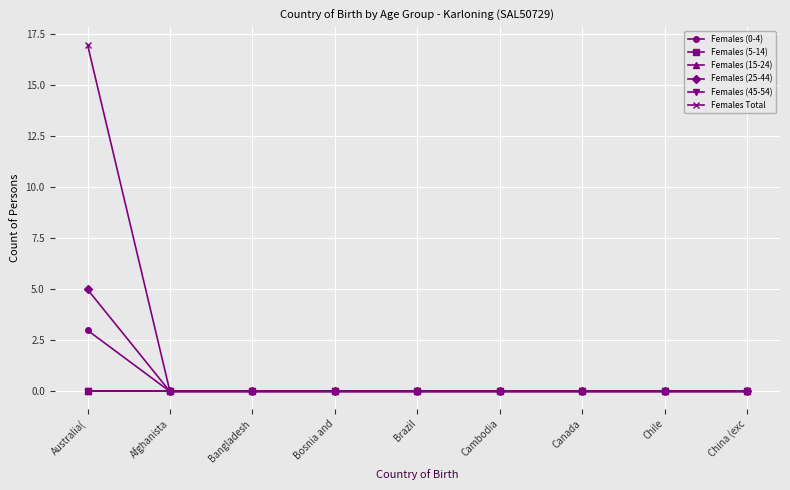

What is the label of the 2nd point from the right?

Chile